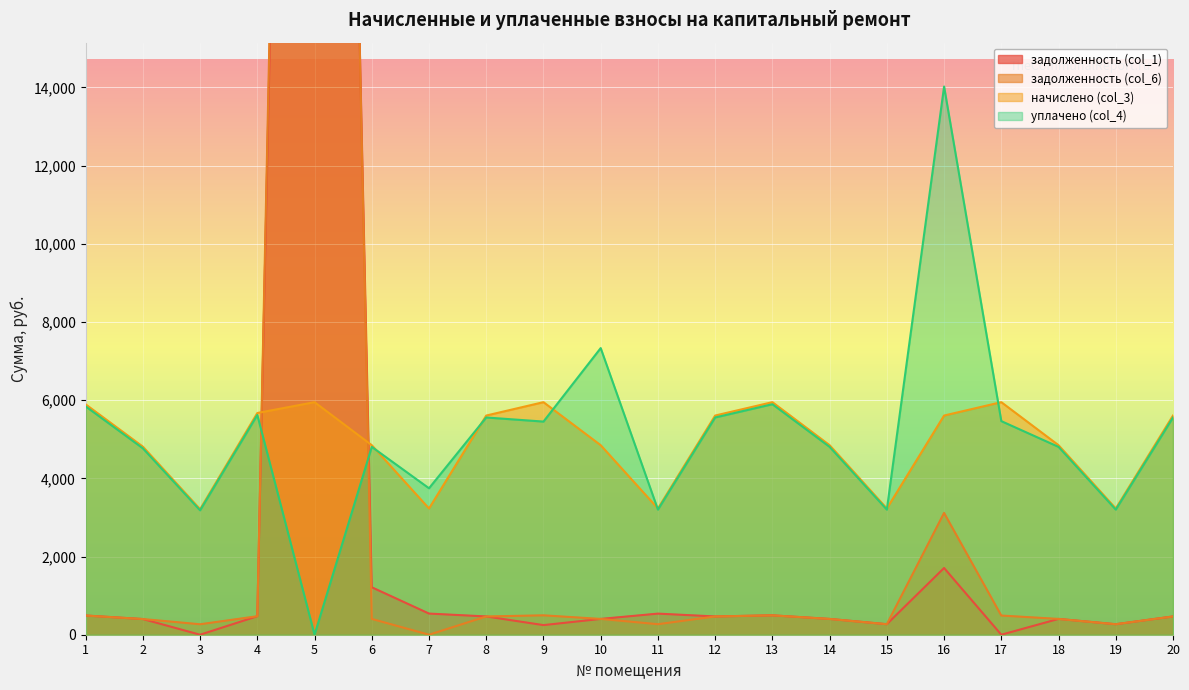

How many distinct data groups are displayed?

4